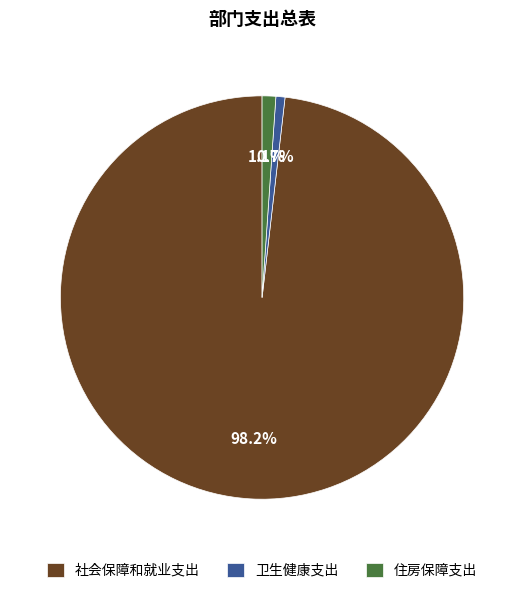

Which slice is the largest?

社会保障和就业支出